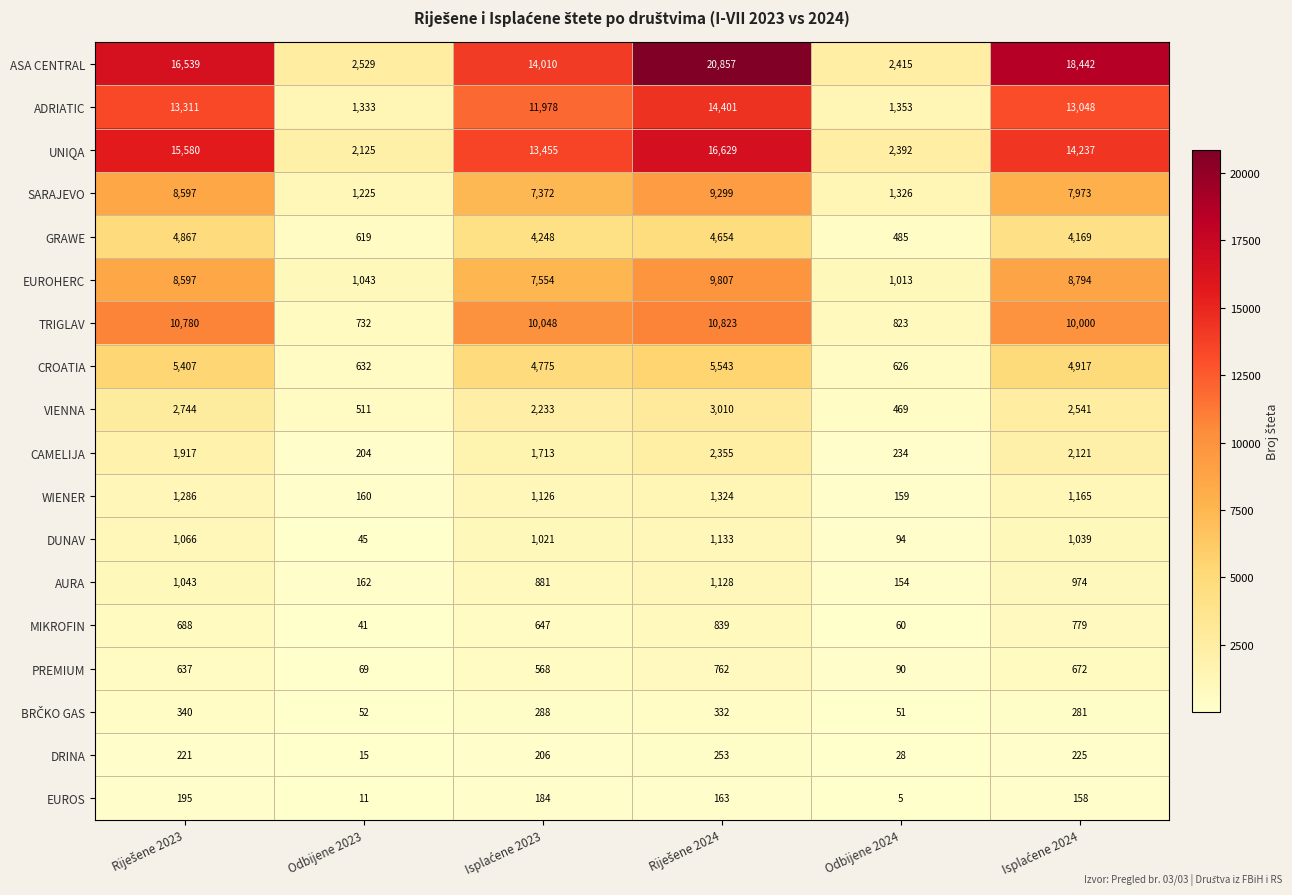

At how many categories does at least one series exceed 9679?

4